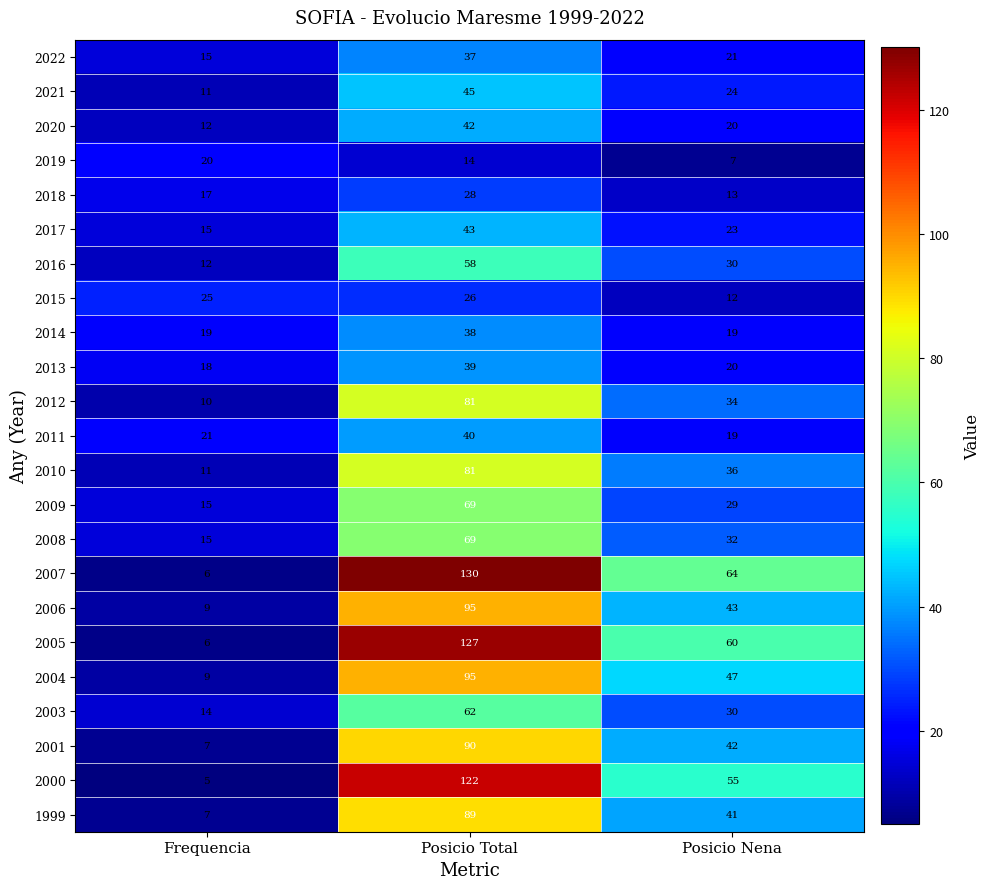

How many categories are shown in the chart?

3